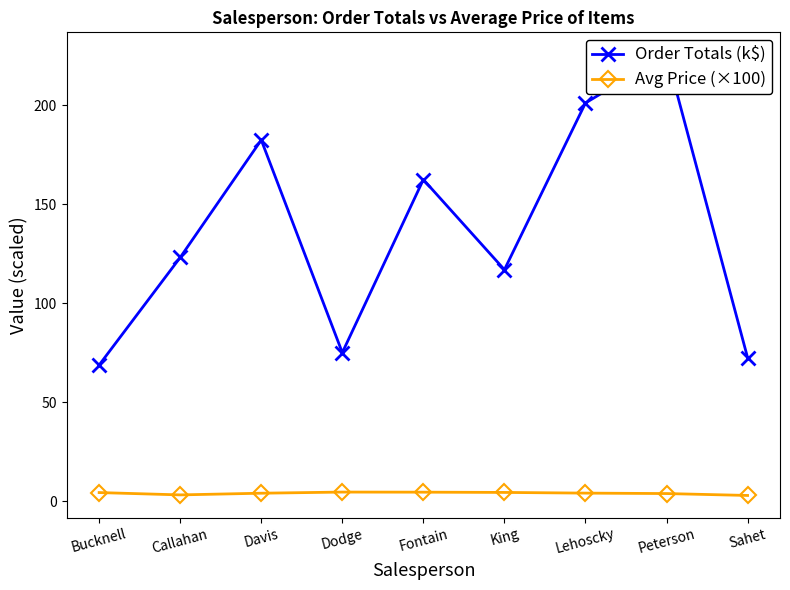

Which series has the largest total across all categories?

Order Totals (k$)